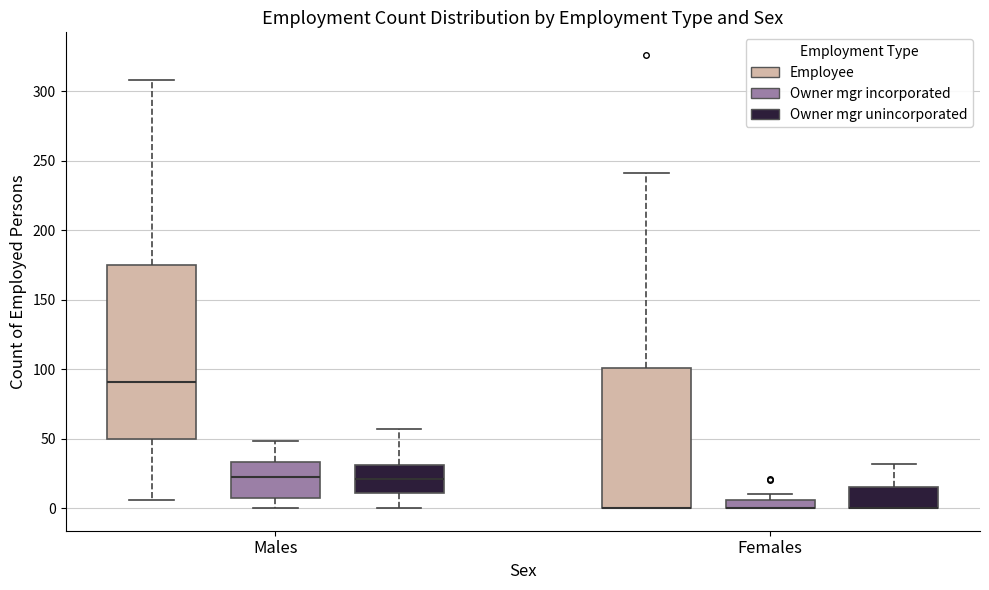

Where does the upper whisker of the box for Females (Employee) end on the y-axis? The values are not printed on the chart, so give them approximately, as read against the axis.

240